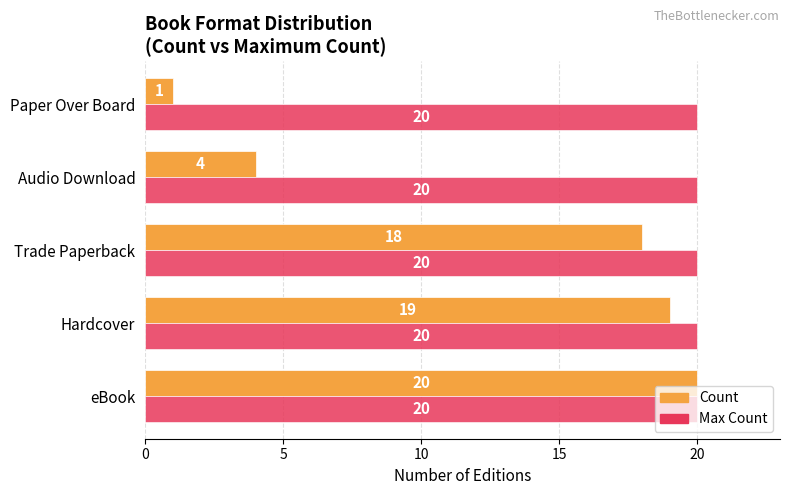

The Max Count series shows 20 at eBook. True or false?

True